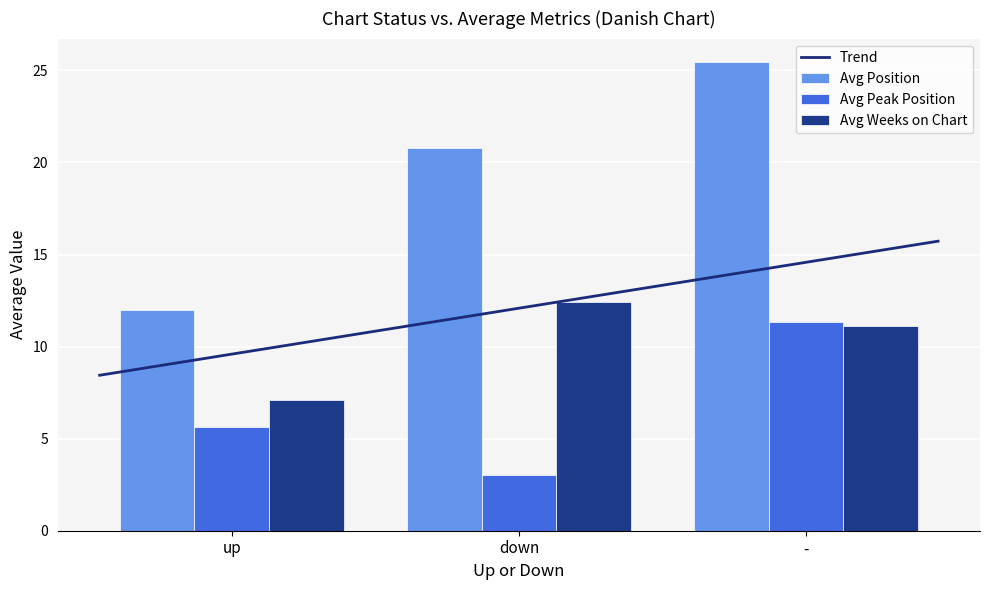

Is it true that Avg Weeks on Chart equals 2.4 at -?

False